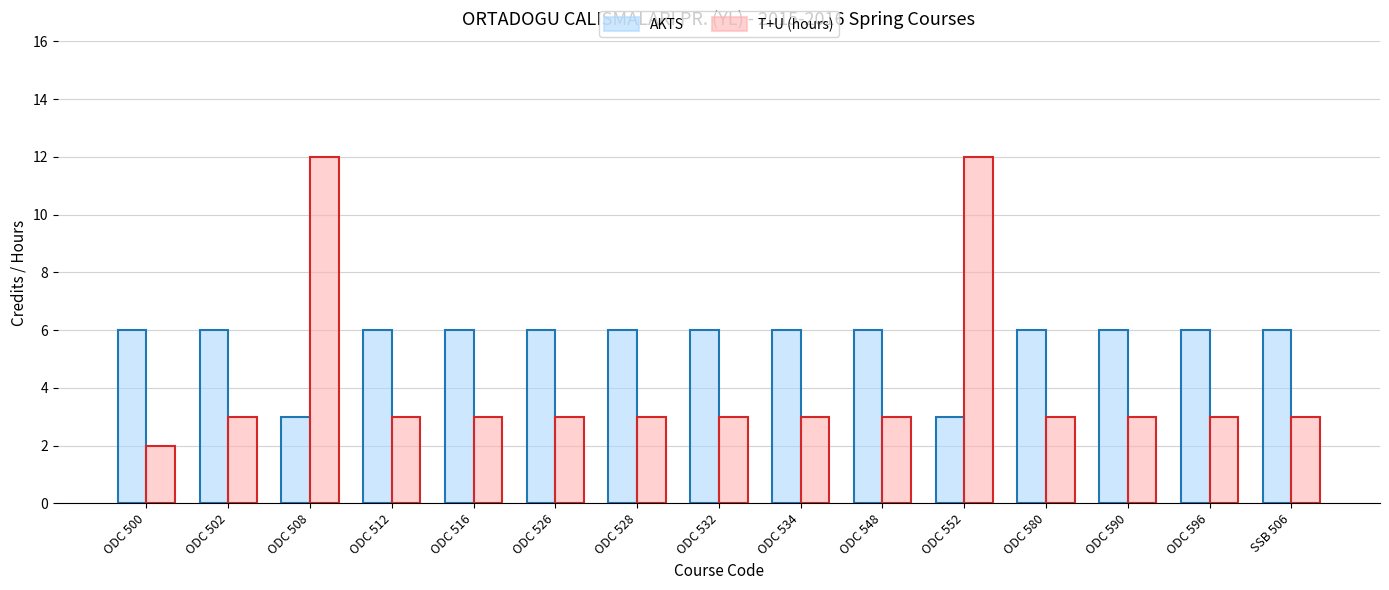

At which category does the chart reach its minimum across all series?

ODC 500